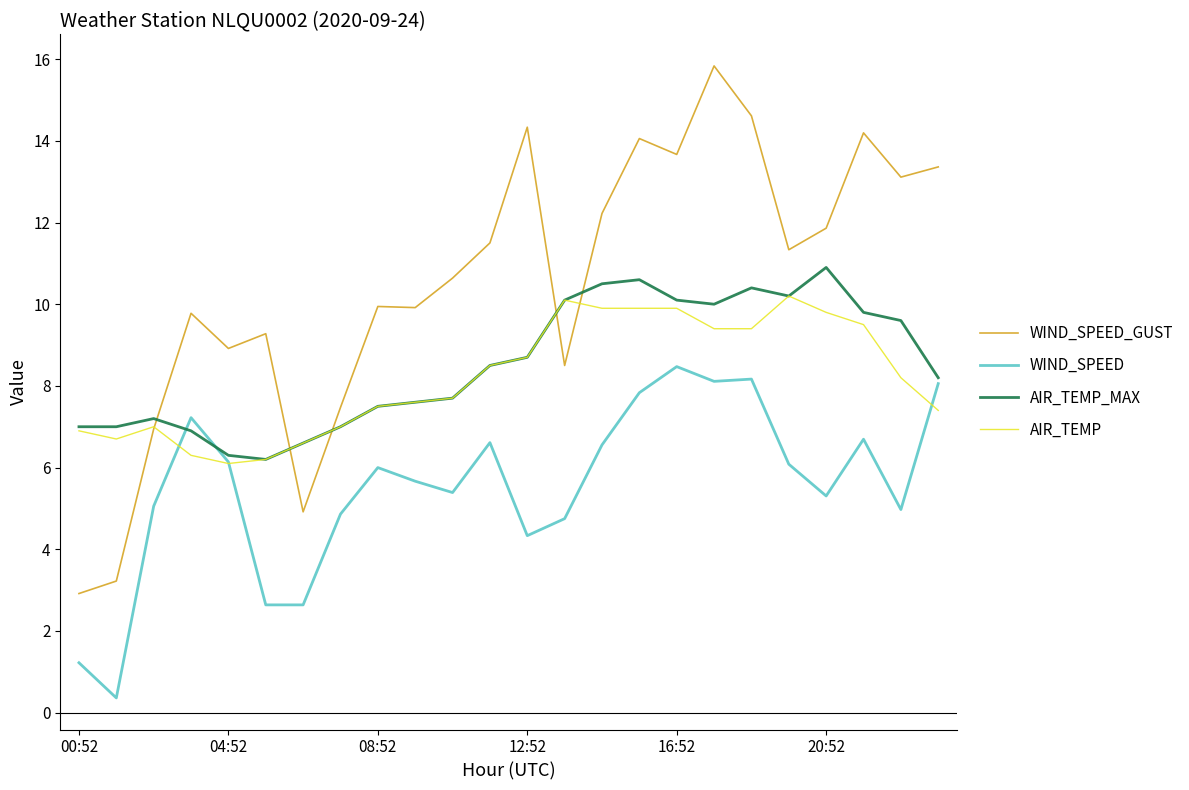

Which series ends up on top after the final intersection of AIR_TEMP_MAX and WIND_SPEED_GUST?

WIND_SPEED_GUST